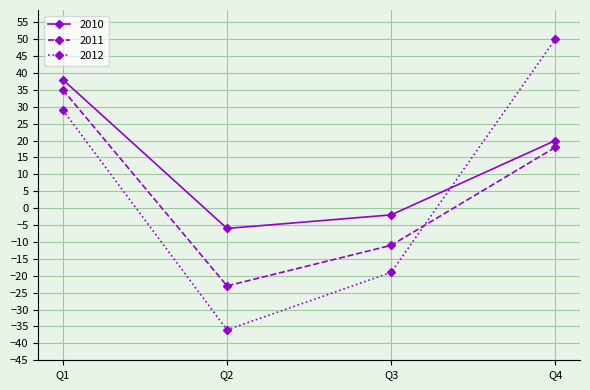

Where does the 2011 series first go above 18?

Q1